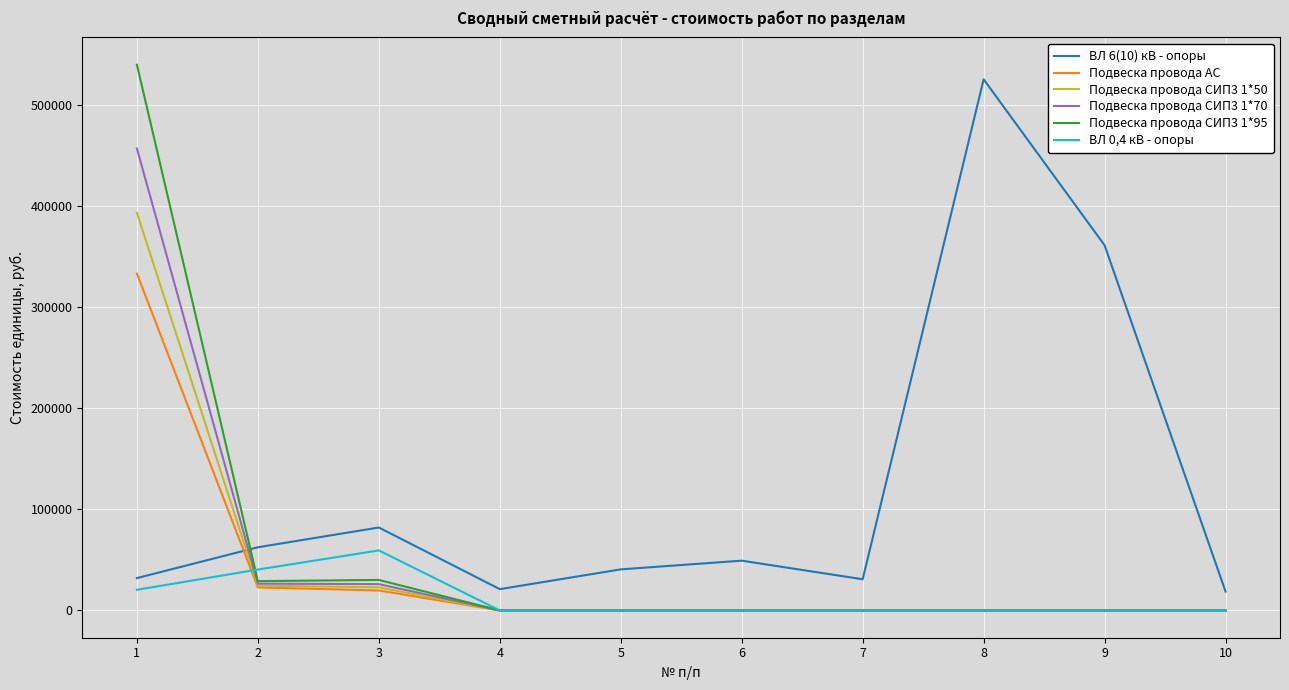

What is the maximum value shown in the chart?

539509